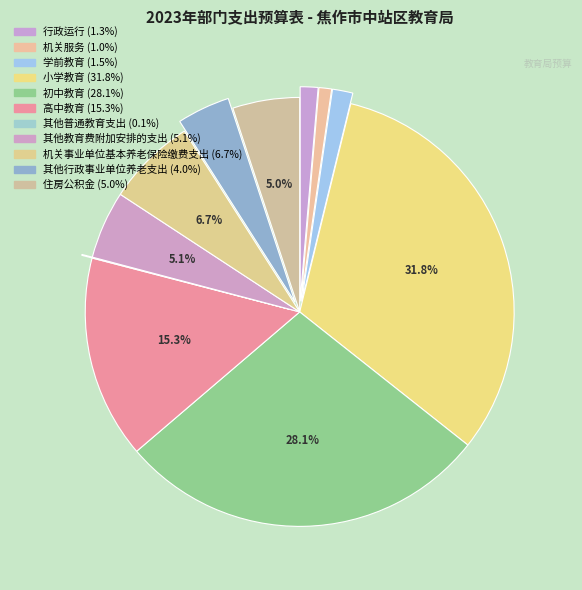

What percentage is NOT represented by 住房公积金?

95.0%